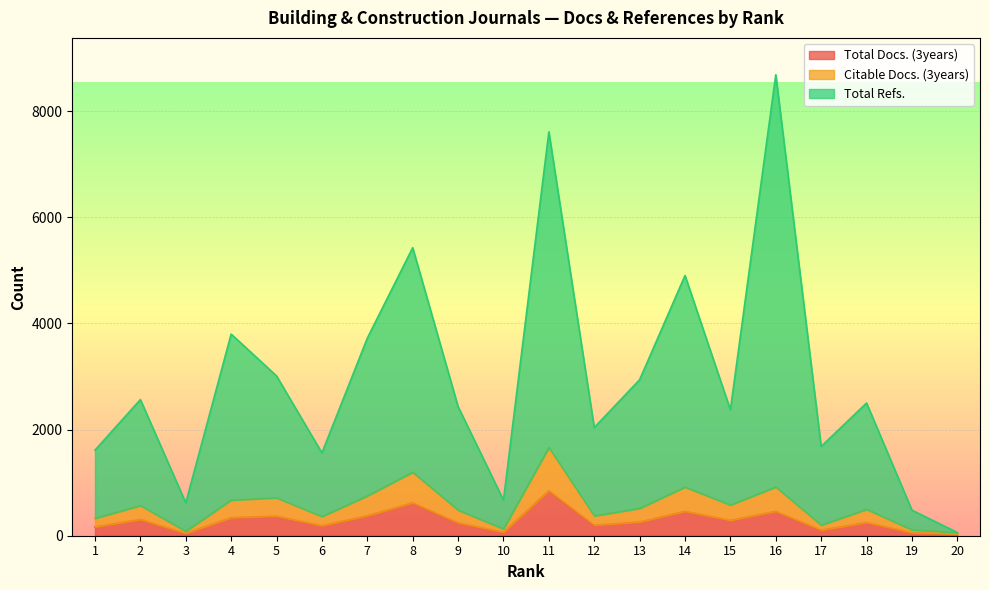

The value of Total Docs. (3years) at 18 is 249. True or false?

True